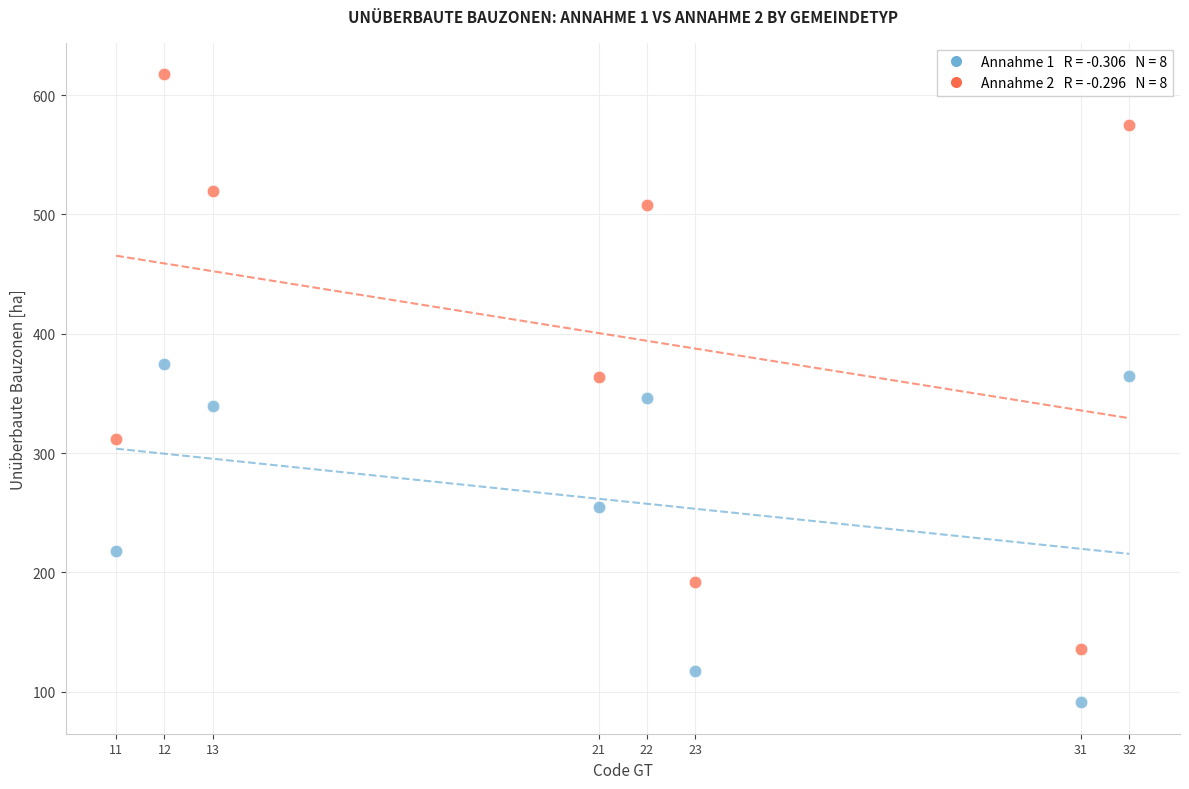

Across all data points, what is the range of X values (max minus min)?

21.0